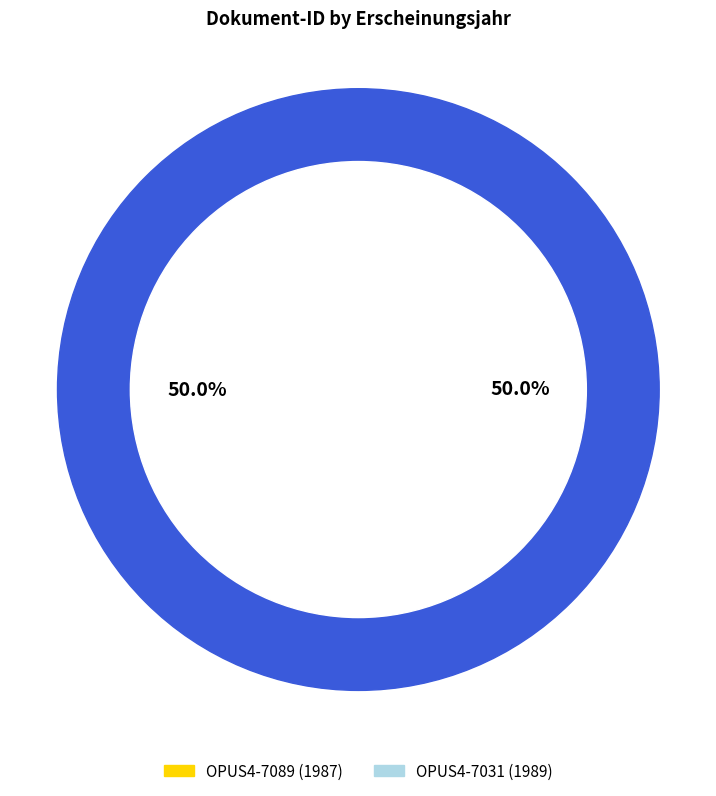

Which category has the biggest portion of the pie?

OPUS4-7031